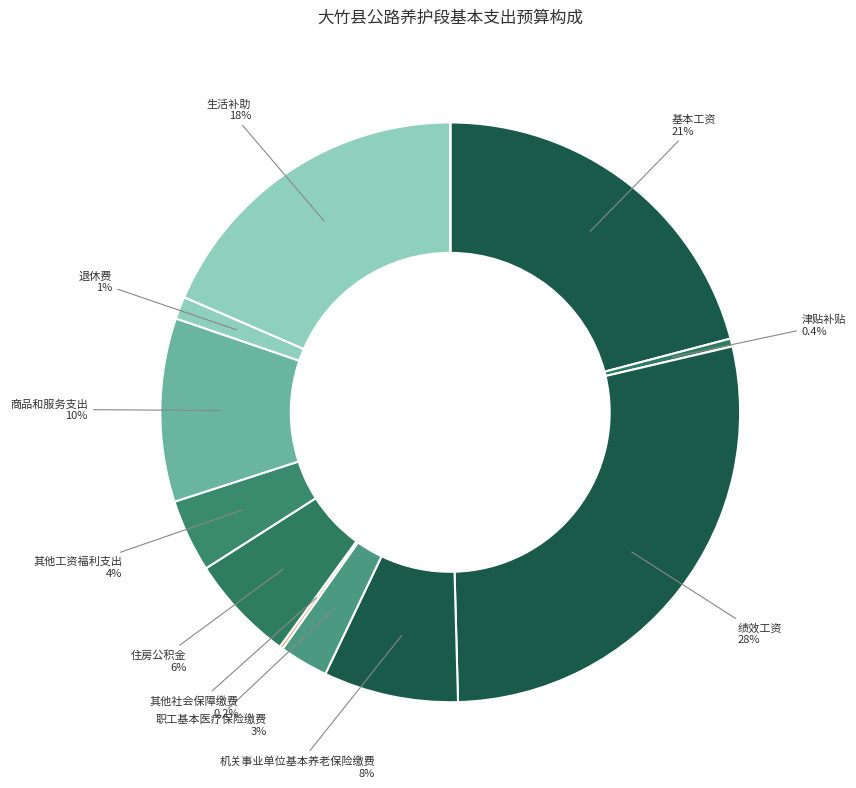

To the nearest percent, what is the average slice percentage?

8%